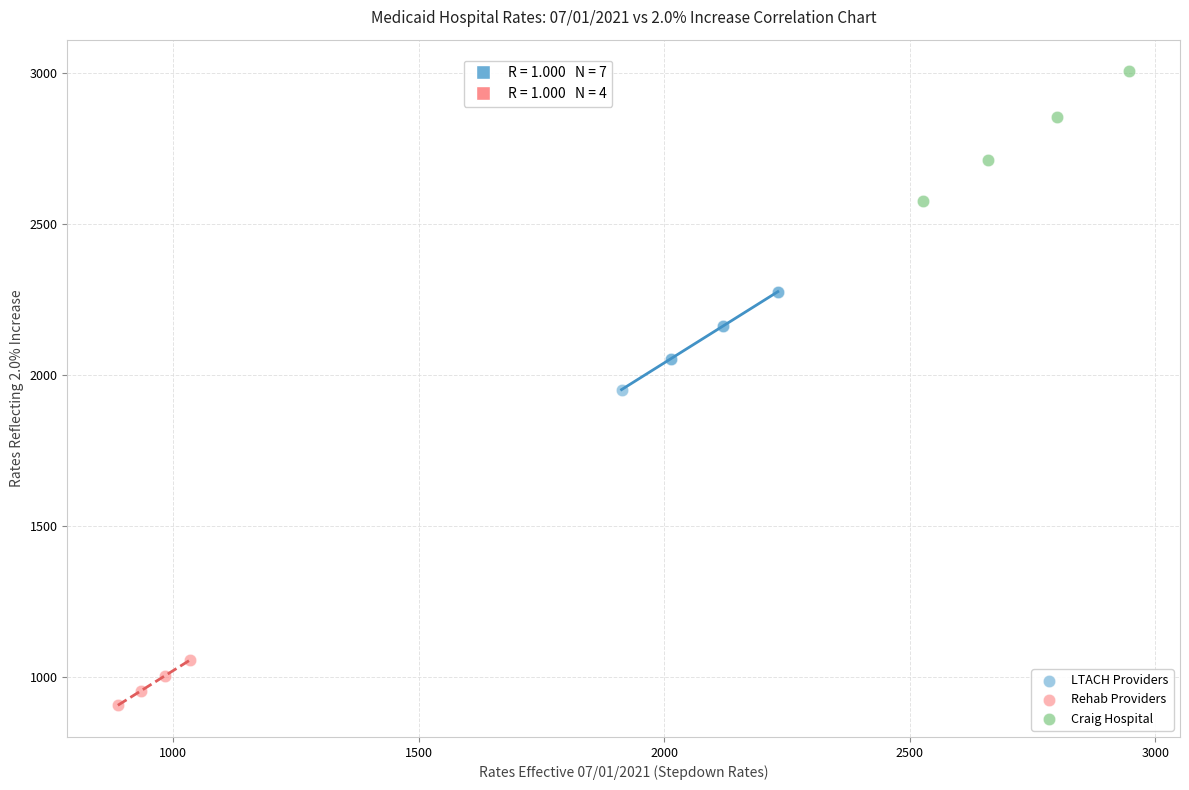

Which series reaches the minimum Y coordinate?

Rehab Providers